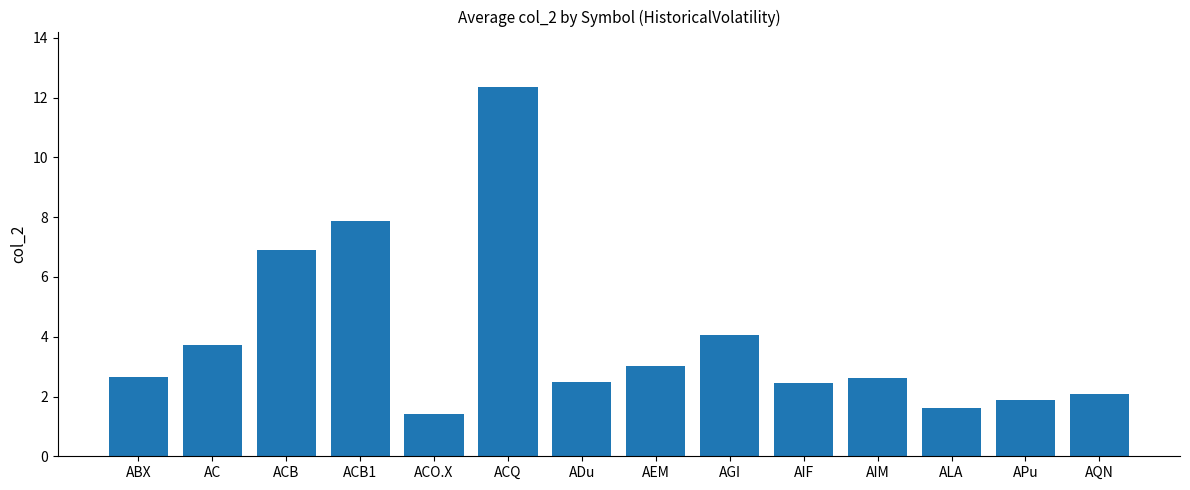

Is it true that the value at ACQ is 12.4?

True